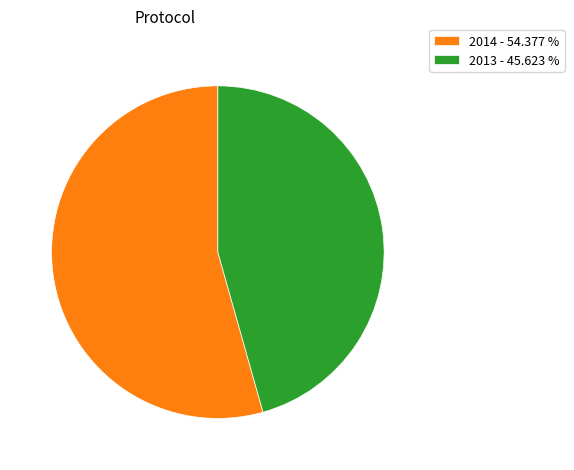

How many segments does this pie chart have?

2